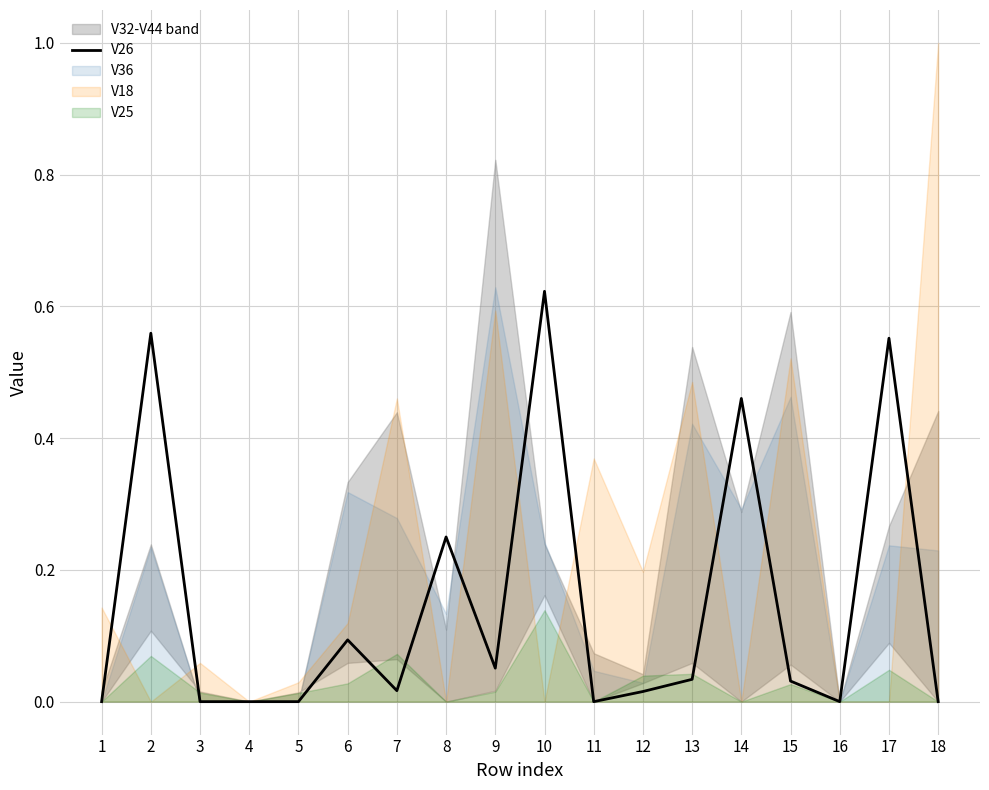

How many interior local peaks (higher than both neighbors) does the data have?

6